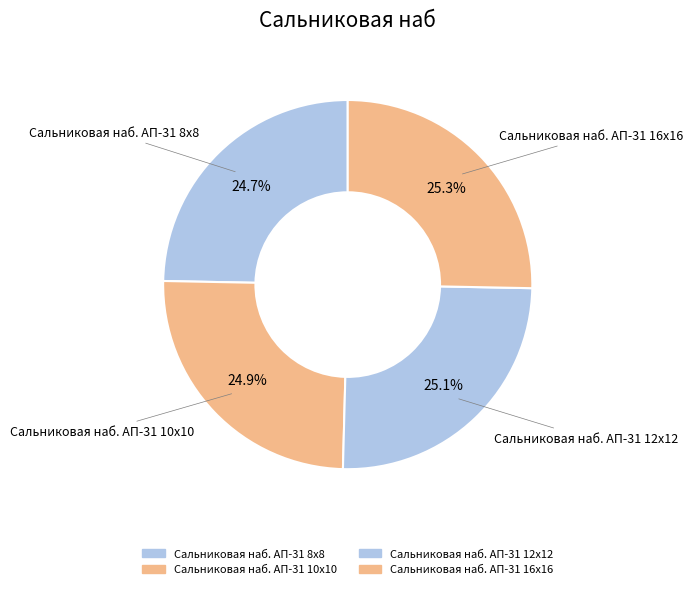

Combined, what portion of the pie is Сальниковая наб. АП-31 10х10 and Сальниковая наб. АП-31 8х8?

49.6%